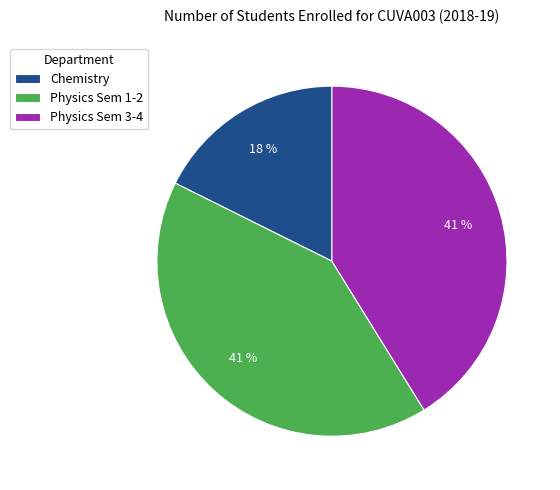

How many segments does this pie chart have?

3